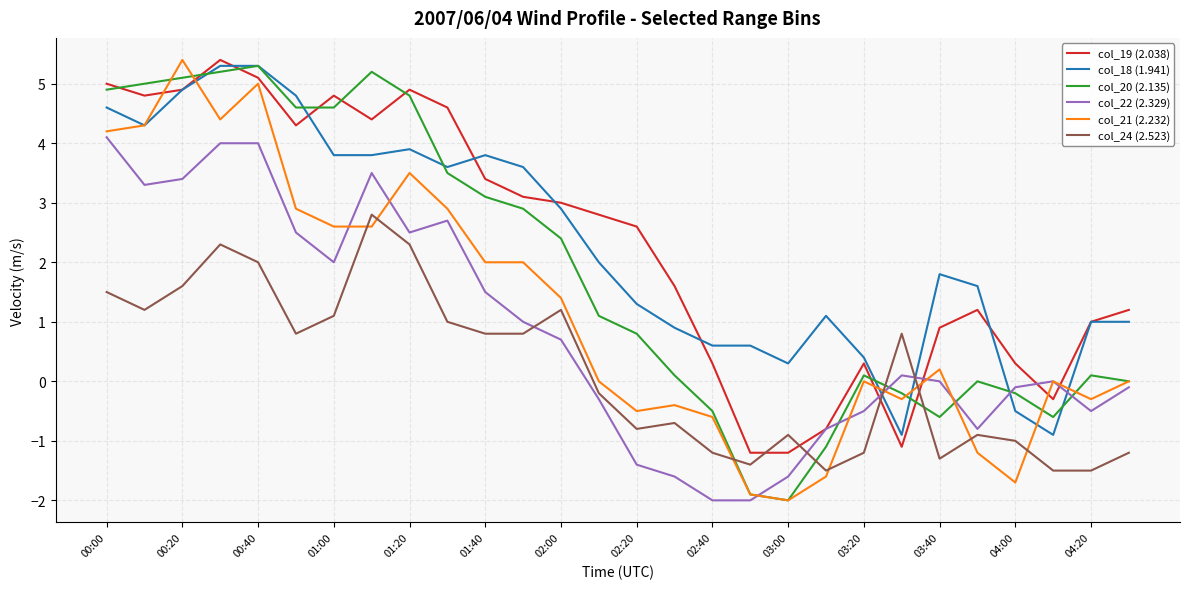

What is the greatest value displayed?

5.4